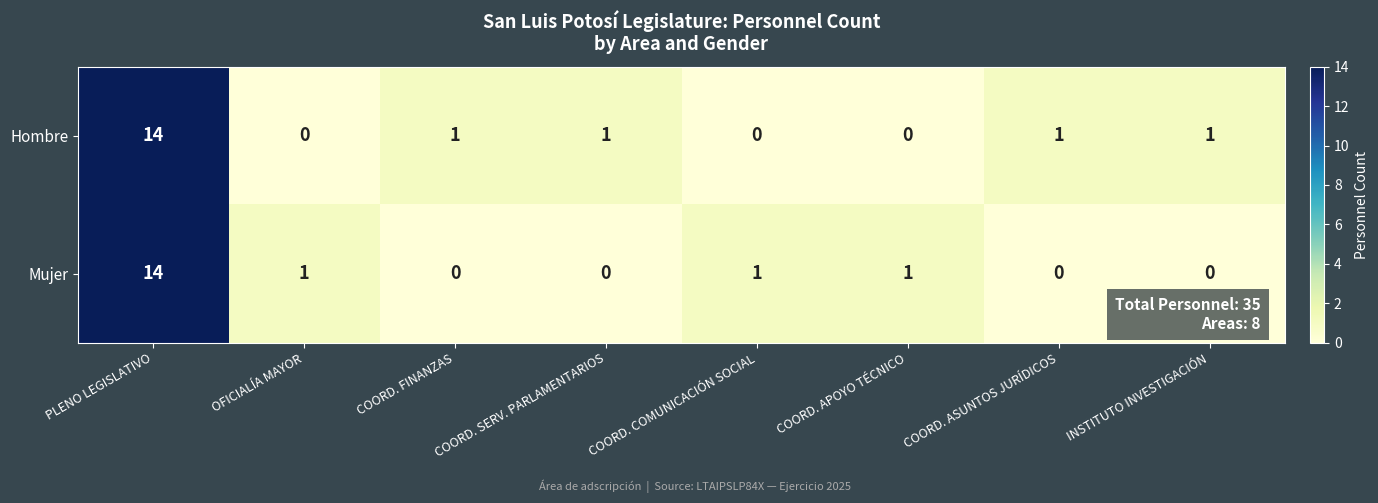

What is the difference between the maximum and minimum values in the Hombre series?

14